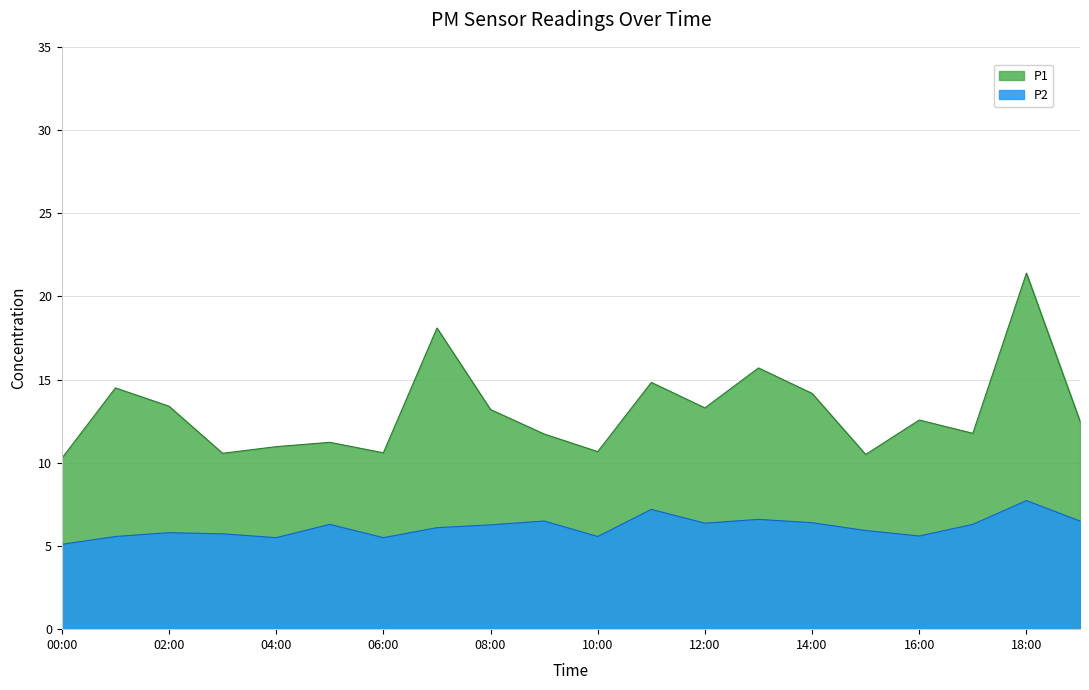

Which series has the largest total across all categories?

P1